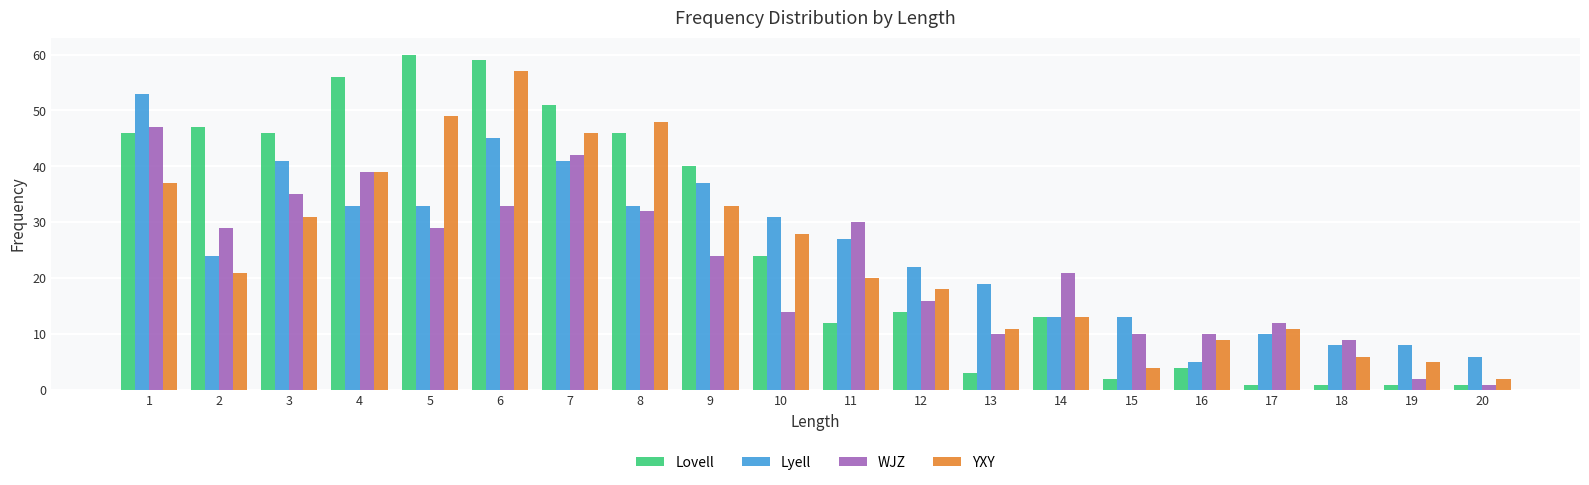

Reading right to left, what are all the values shown in this chart?

Lovell: 20=1	19=1	18=1	17=1	16=4	15=2	14=13	13=3	12=14	11=12	10=24	9=40	8=46	7=51	6=59	5=60	4=56	3=46	2=47	1=46
Lyell: 20=6	19=8	18=8	17=10	16=5	15=13	14=13	13=19	12=22	11=27	10=31	9=37	8=33	7=41	6=45	5=33	4=33	3=41	2=24	1=53
WJZ: 20=1	19=2	18=9	17=12	16=10	15=10	14=21	13=10	12=16	11=30	10=14	9=24	8=32	7=42	6=33	5=29	4=39	3=35	2=29	1=47
YXY: 20=2	19=5	18=6	17=11	16=9	15=4	14=13	13=11	12=18	11=20	10=28	9=33	8=48	7=46	6=57	5=49	4=39	3=31	2=21	1=37